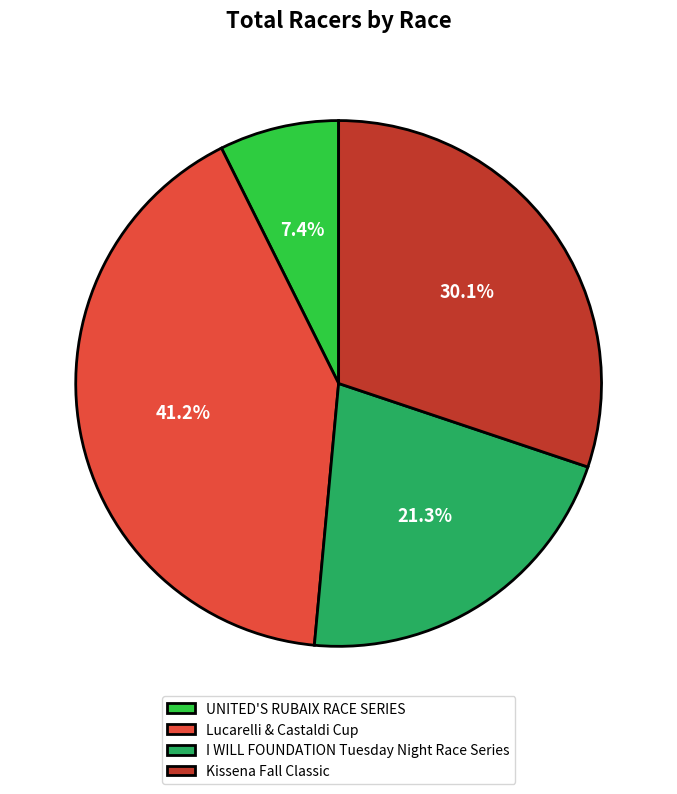

Count the number of slices in the pie.

4